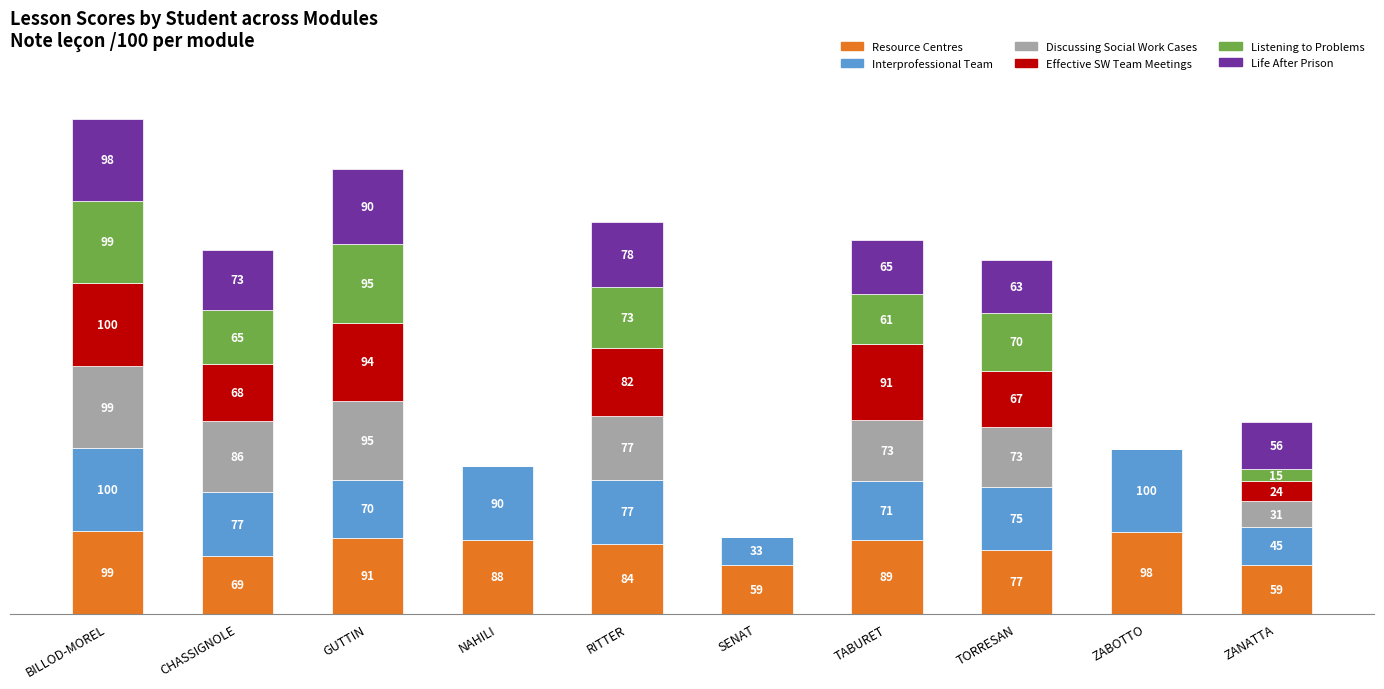

At which category is the sum across all series the highest?

BILLOD-MOREL